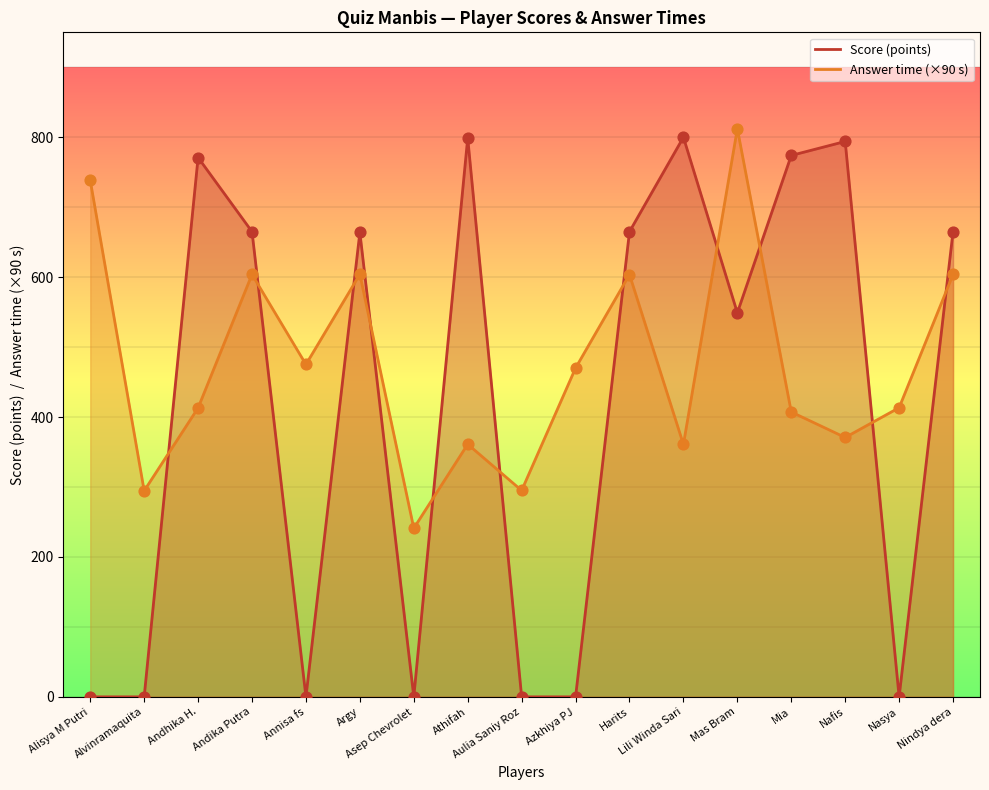

At how many categories does at least one series exceed 643?

11